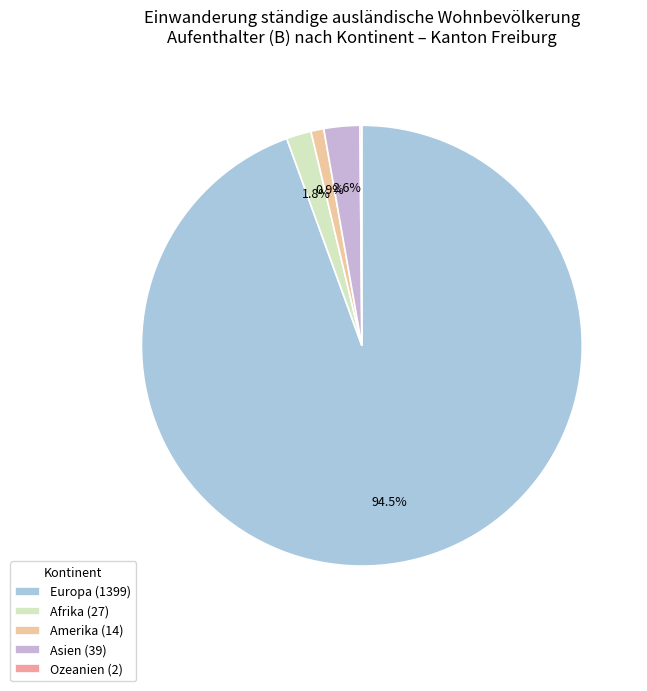

To the nearest percent, what is the average slice percentage?

20%